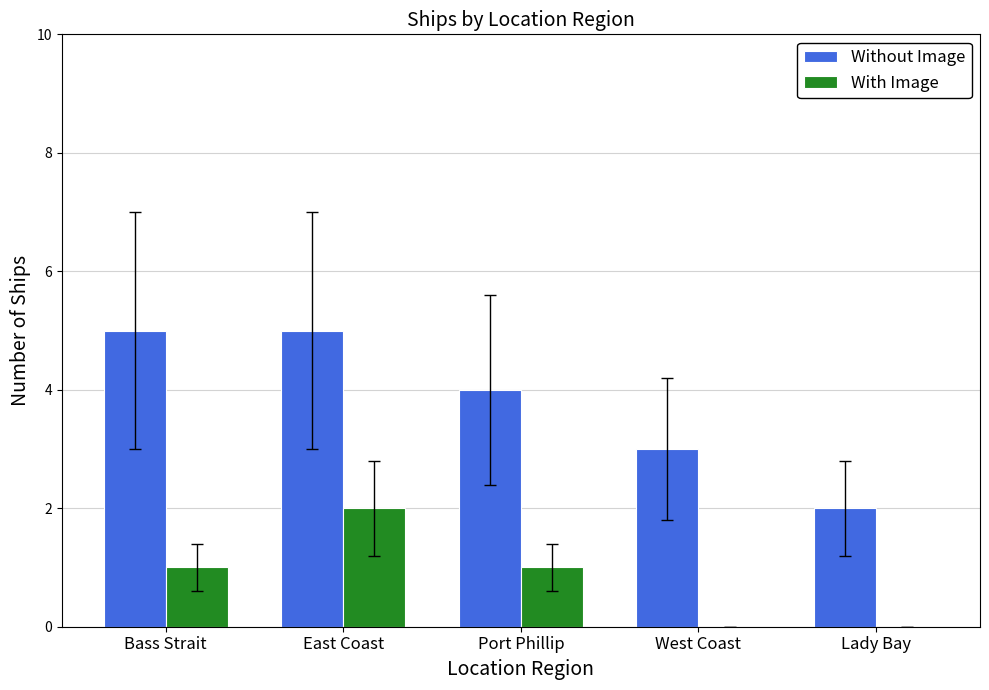

Is the value of With Image at Lady Bay greater than the value of Without Image at East Coast?

No